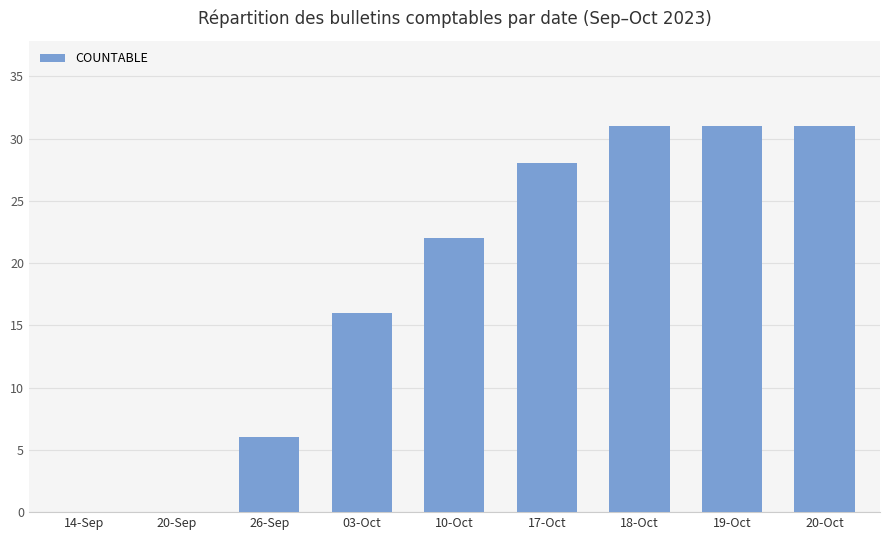

The value at 19-Oct is 46. True or false?

False